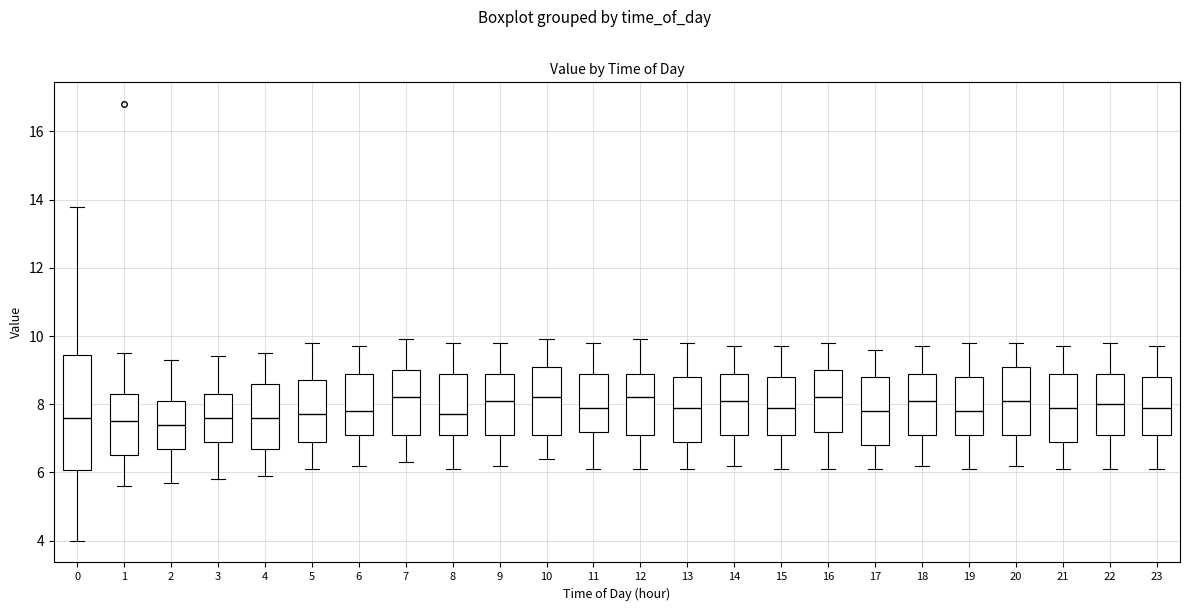

Comparing the boxes themselves (not the whiskers), which one is the tallest?

0